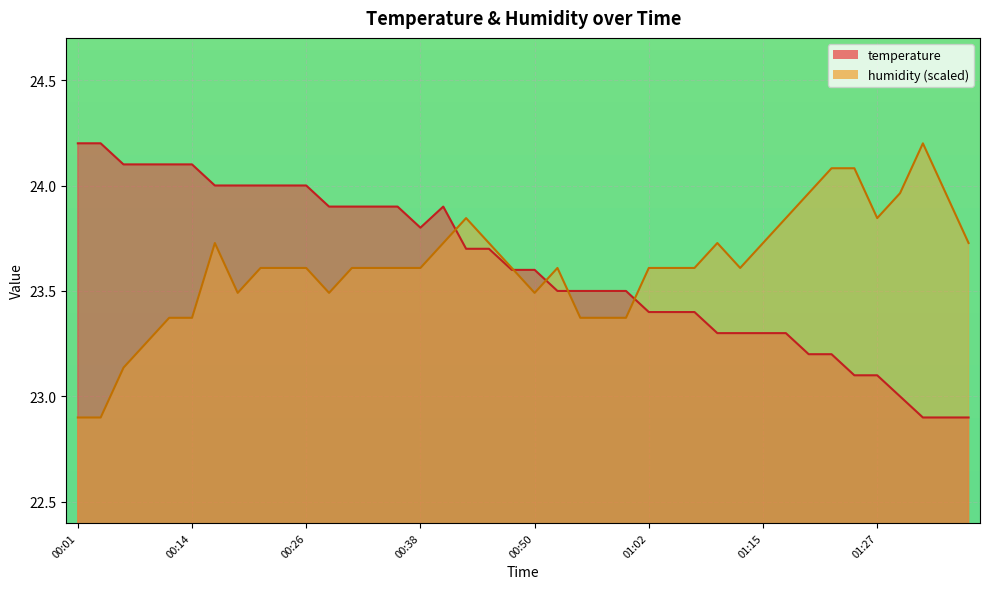

What are all the series names shown in the legend?

temperature, humidity